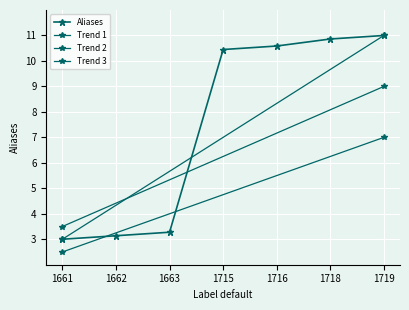

What is the change in value from 1662 to 1663?

+0.1